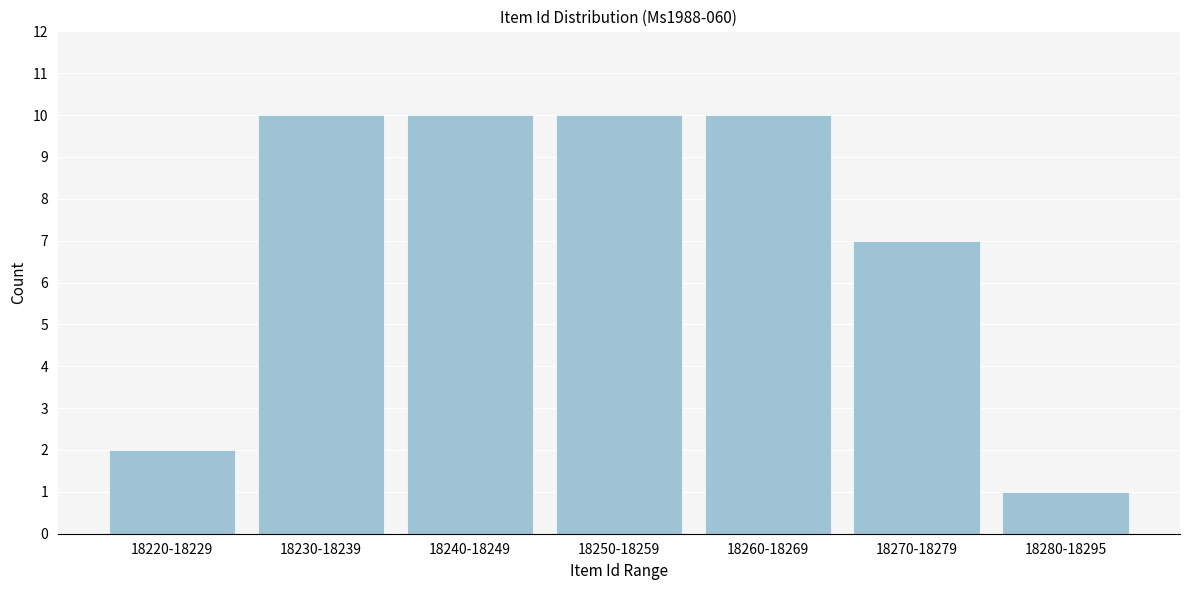

Reading left to right, extract all data points from this chart.

2	10	10	10	10	7	1